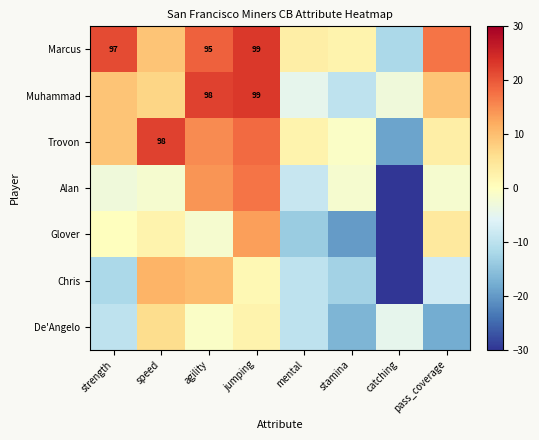

Which label corresponds to the smallest value in the chart?

catching